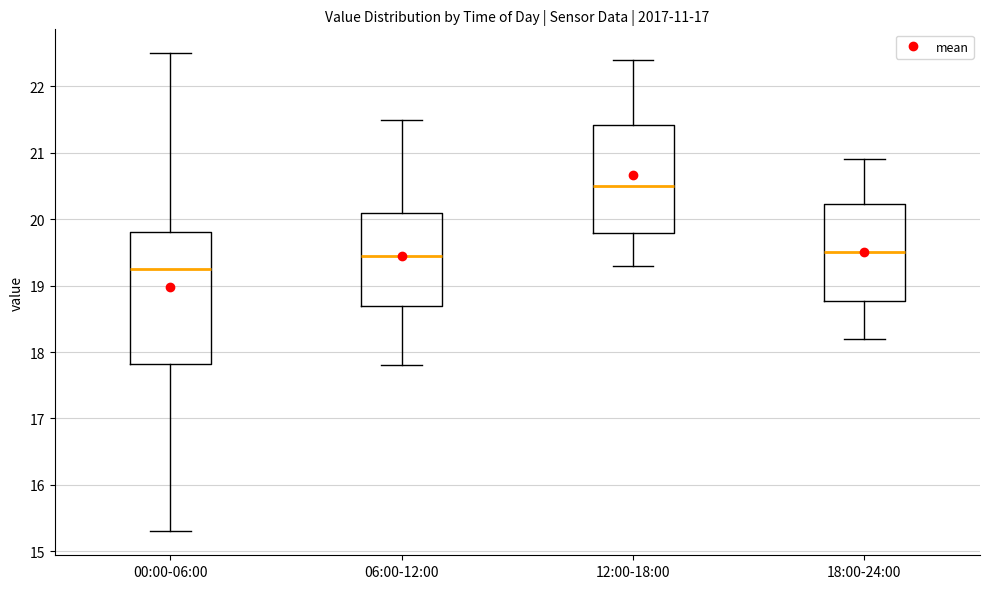

Reading left to right, read every box against the y-axis: the position of its median line, the range the box covers, and the ends of its whiskers. The values are not printed on the chart, so give them approximately, as read against the axis.

00:00-06:00: median 19.3, box 17.8 to 19.8, whiskers 15.3 to 22.5
06:00-12:00: median 19.5, box 18.7 to 20.1, whiskers 17.8 to 21.5
12:00-18:00: median 20.5, box 19.8 to 21.4, whiskers 19.3 to 22.4
18:00-24:00: median 19.5, box 18.8 to 20.2, whiskers 18.2 to 20.9